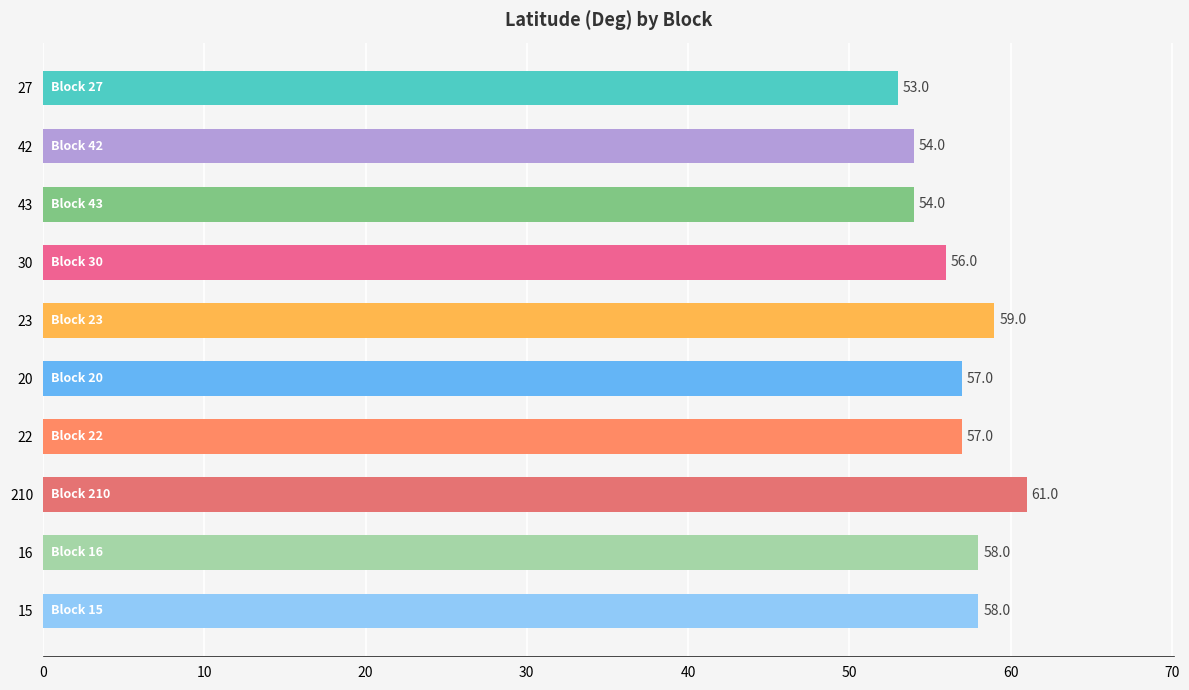

Does the chart contain any negative values?

No